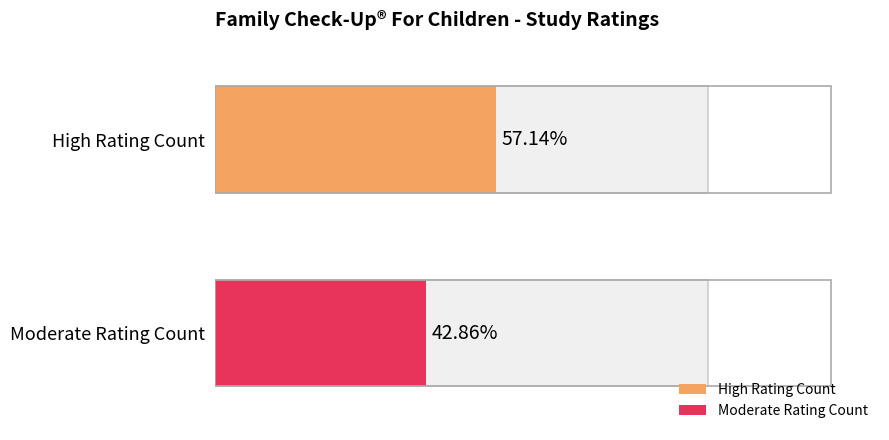

Which series has the largest range (max minus min)?

High